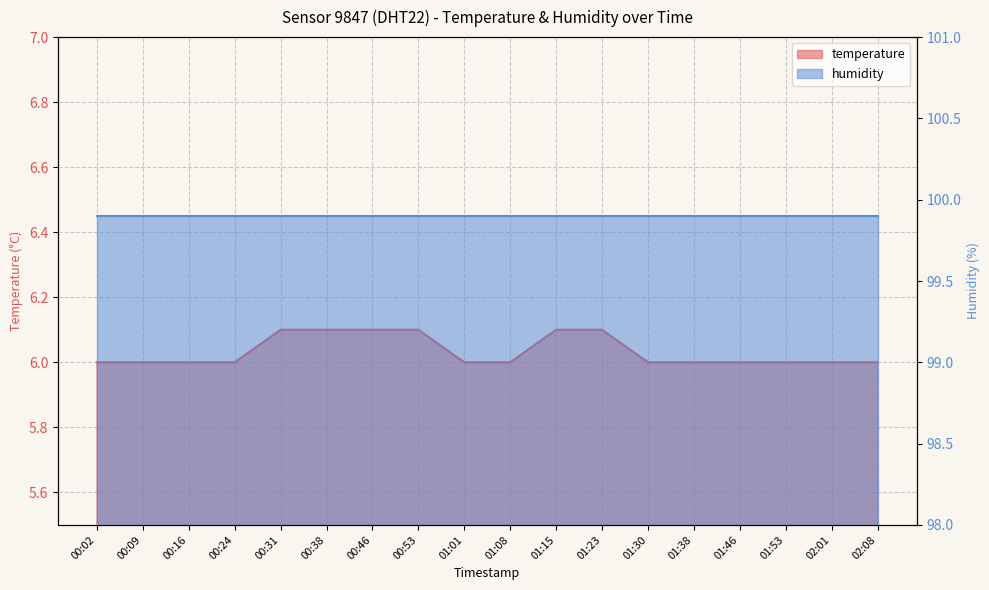

What is the approximate value at 01:38?

6.0